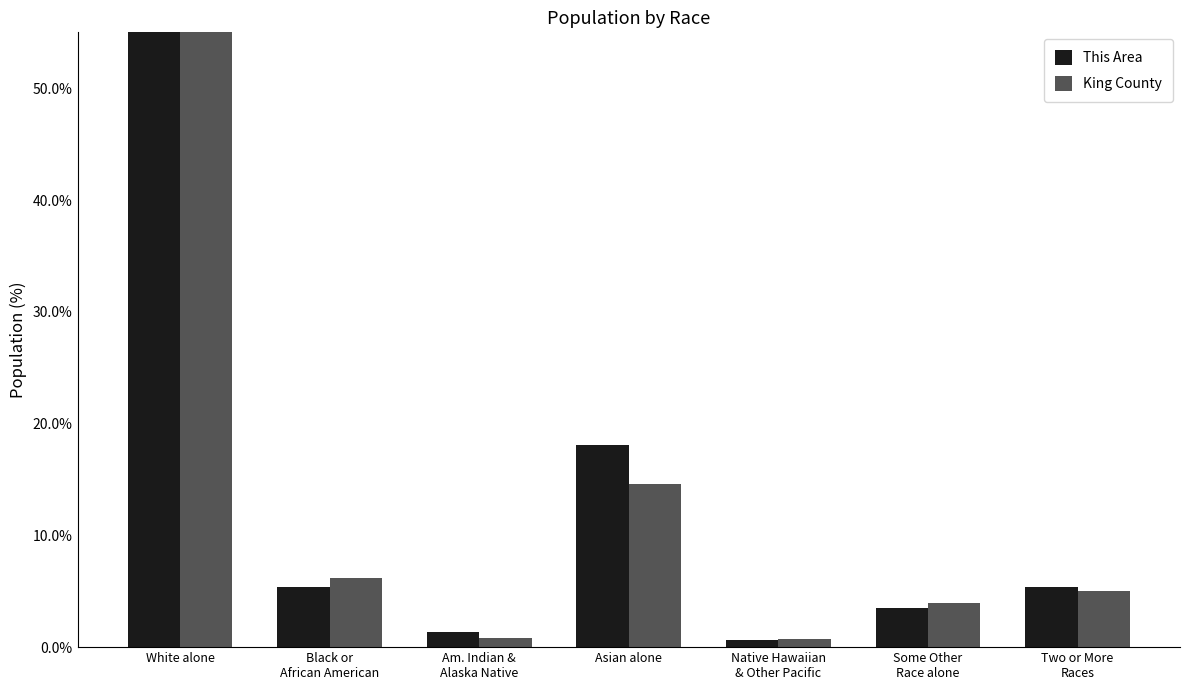

At Some Other
Race alone, list the series in order from largest to smallest.

King County, This Area